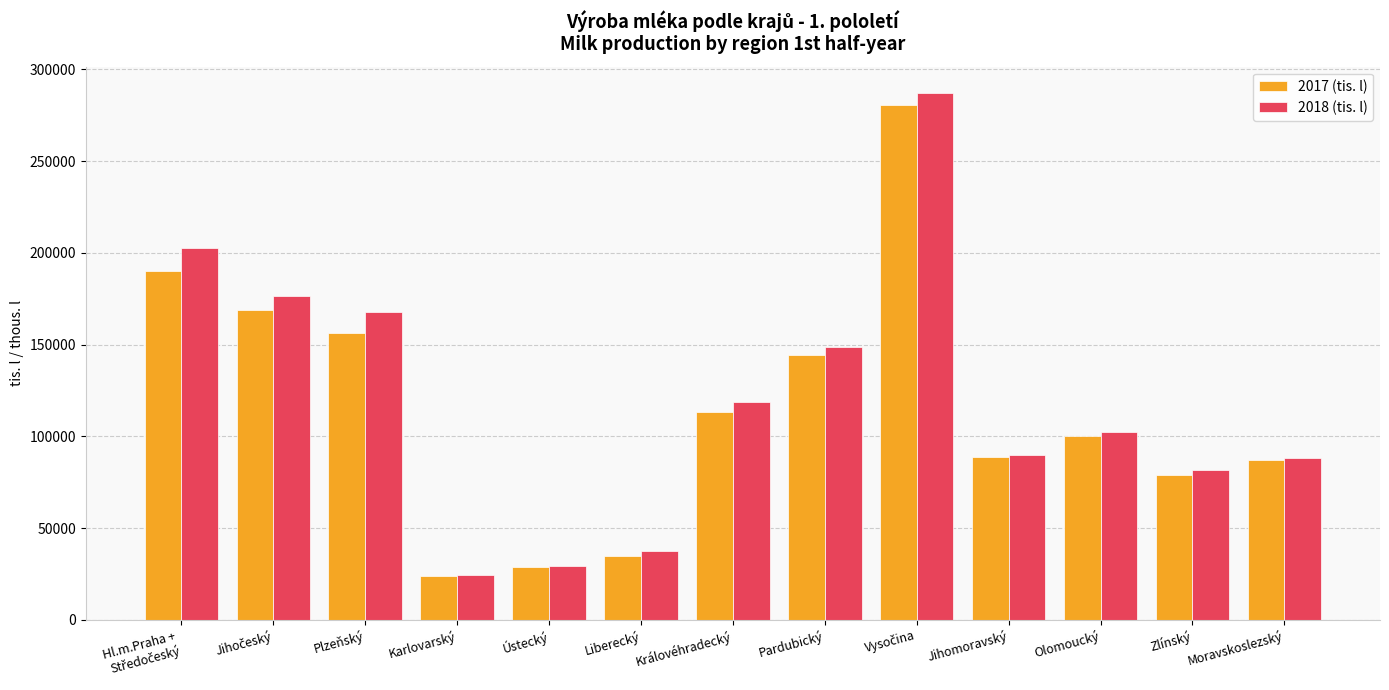

How many data points in 2018 (tis. l) are above 102296?

7